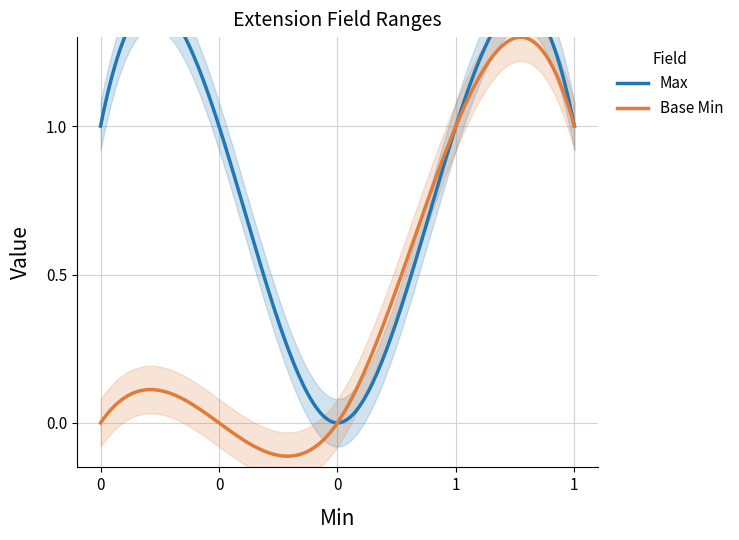

The Max series shows 1 at 0. True or false?

True